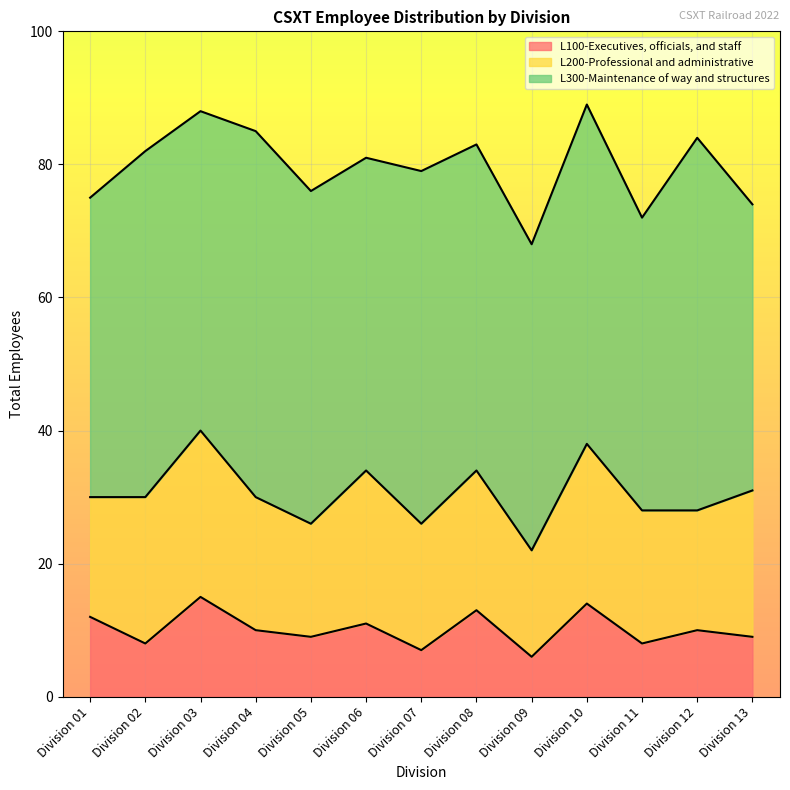

Which series changed the most between Division 01 and Division 04?

L300-Maintenance of way and structures